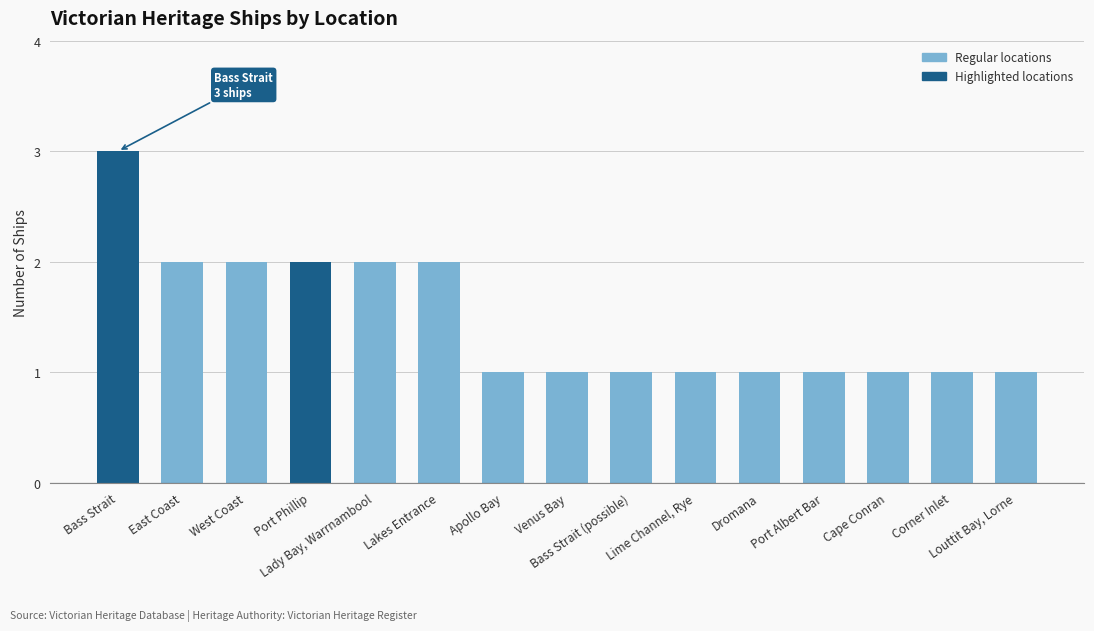

True or false: the data shows 3 at Lakes Entrance.

False